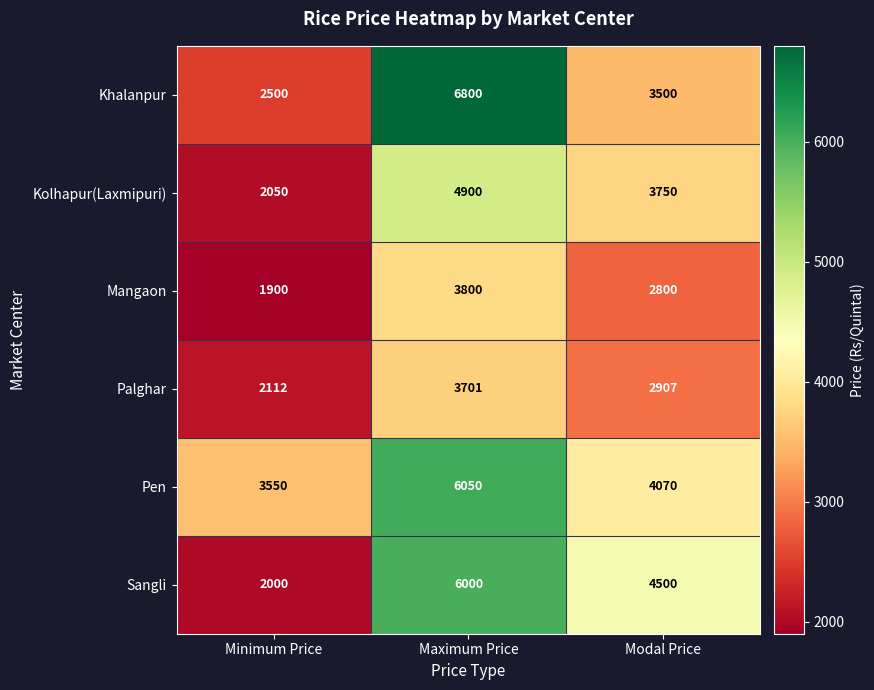

True or false: Kolhapur(Laxmipuri) has a value of 1351 at Maximum Price.

False